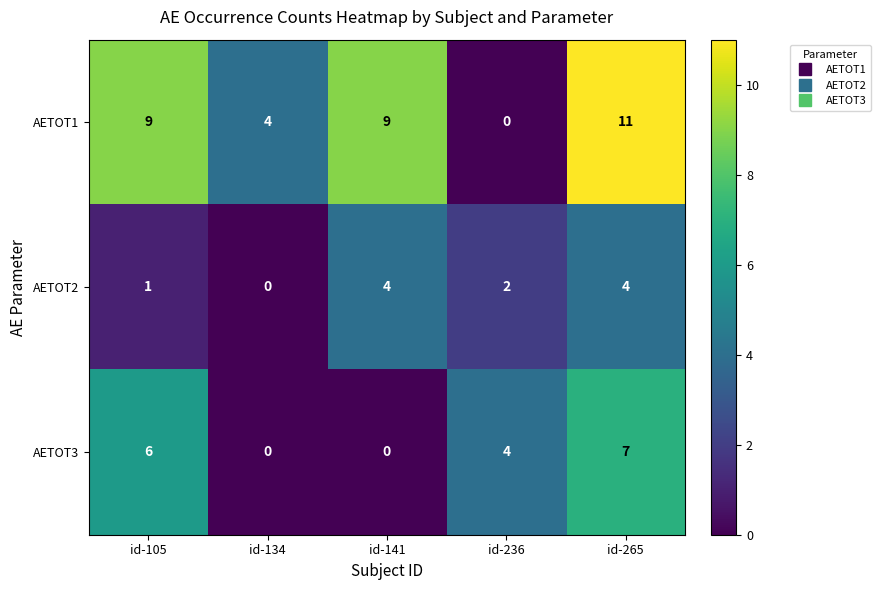

Which series has the largest range (max minus min)?

AETOT1